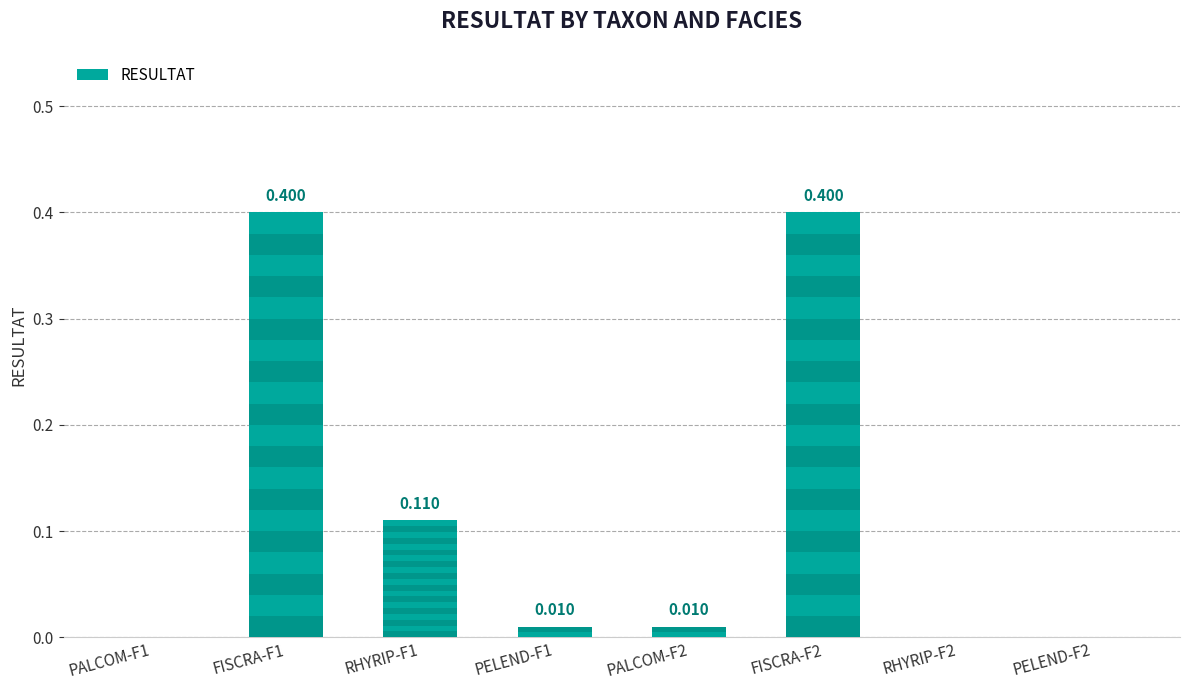

What is the label of the 8th bar from the right?

PALCOM-F1